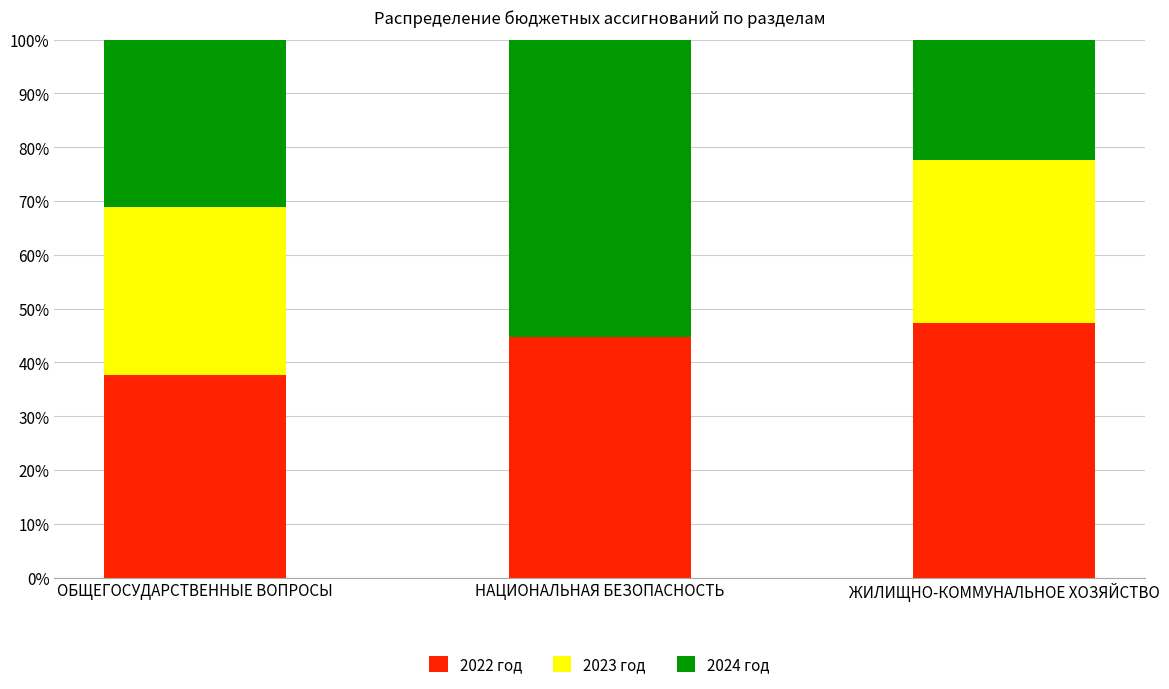

What is the total value across all series at НАЦИОНАЛЬНАЯ БЕЗОПАСНОСТЬ?

100.0